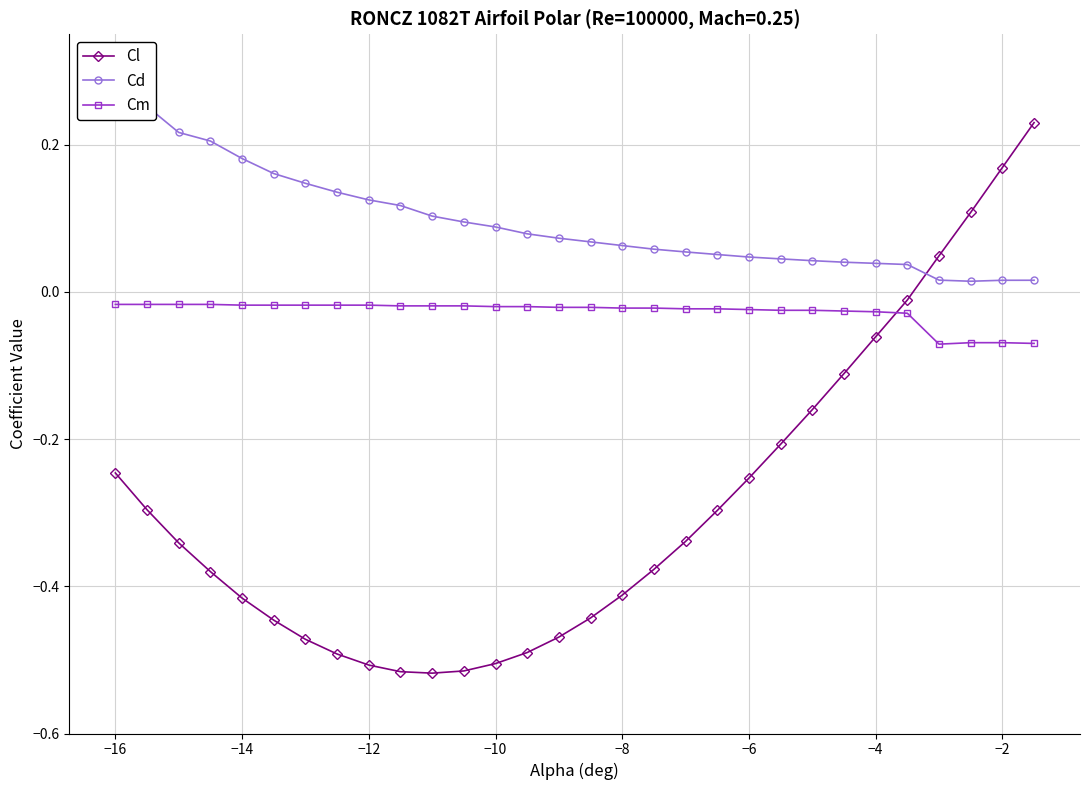

What is the minimum value shown in the chart?

-0.5